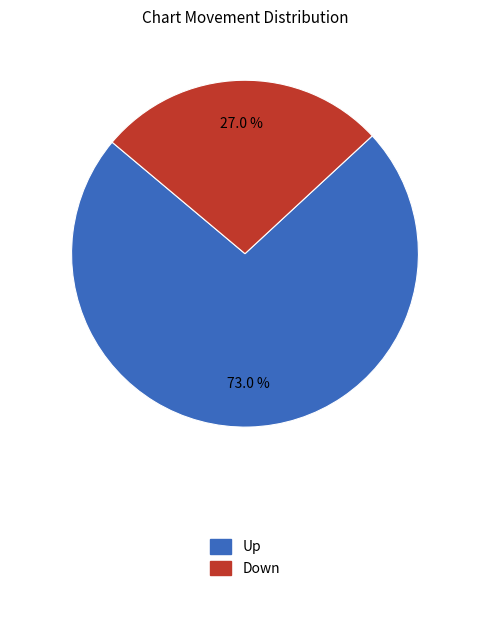

How many segments does this pie chart have?

2